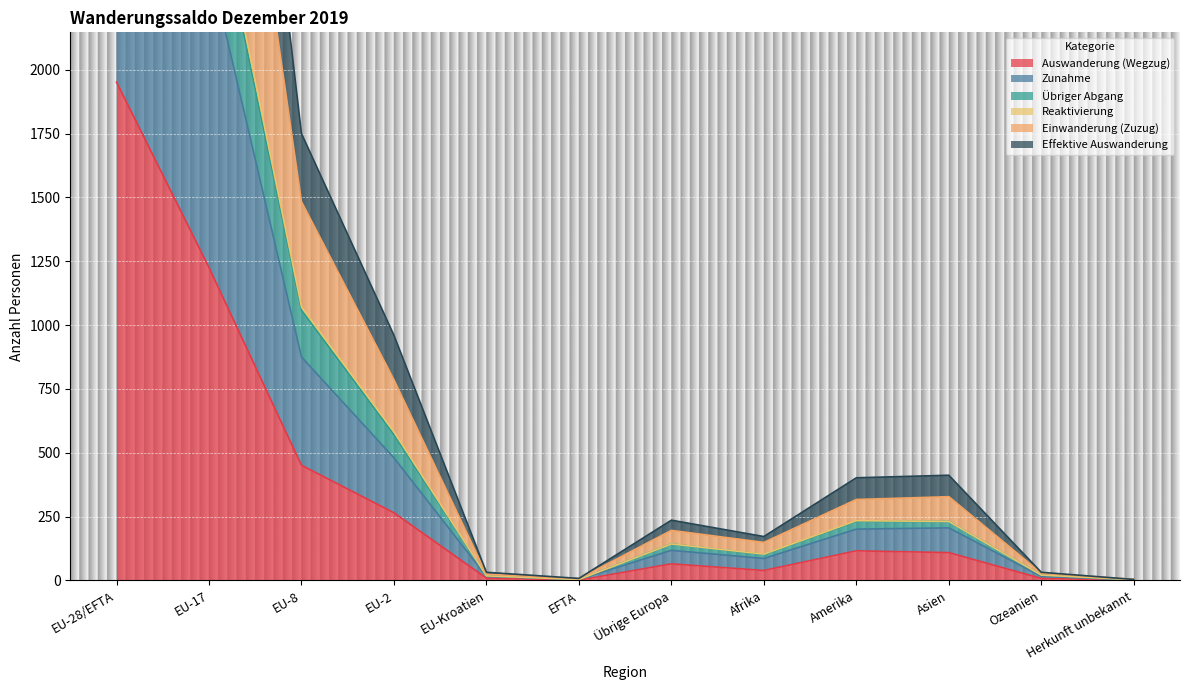

Reading right to left, transcribe all the data shown in this chart.

Auswanderung (Wegzug): Herkunft unbekannt=1	Ozeanien=8	Asien=109	Amerika=116	Afrika=39	Übrige Europa=65	EFTA=1	EU-Kroatien=9	EU-2=265	EU-8=451	EU-17=1225	EU-28/EFTA=1951
Zunahme: Herkunft unbekannt=2	Ozeanien=16	Asien=206	Amerika=201	Afrika=86	Übrige Europa=118	EFTA=4	EU-Kroatien=16	EU-2=480	EU-8=875	EU-17=2423	EU-28/EFTA=3798
Übriger Abgang: Herkunft unbekannt=3	Ozeanien=21	Asien=231	Amerika=232	Afrika=102	Übrige Europa=143	EFTA=4	EU-Kroatien=18	EU-2=571	EU-8=1059	EU-17=2792	EU-28/EFTA=4444
Reaktivierung: Herkunft unbekannt=4	Ozeanien=32	Asien=412	Amerika=402	Afrika=172	Übrige Europa=236	EFTA=8	EU-Kroatien=32	EU-2=960	EU-8=1750	EU-17=4846	EU-28/EFTA=7596
Einwanderung (Zuzug): Herkunft unbekannt=4	Ozeanien=29	Asien=328	Amerika=317	Afrika=149	Übrige Europa=196	EFTA=7	EU-Kroatien=25	EU-2=786	EU-8=1483	EU-17=3990	EU-28/EFTA=6291
Effektive Auswanderung: Herkunft unbekannt=3	Ozeanien=21	Asien=231	Amerika=234	Afrika=103	Übrige Europa=143	EFTA=4	EU-Kroatien=18	EU-2=582	EU-8=1071	EU-17=2839	EU-28/EFTA=4514